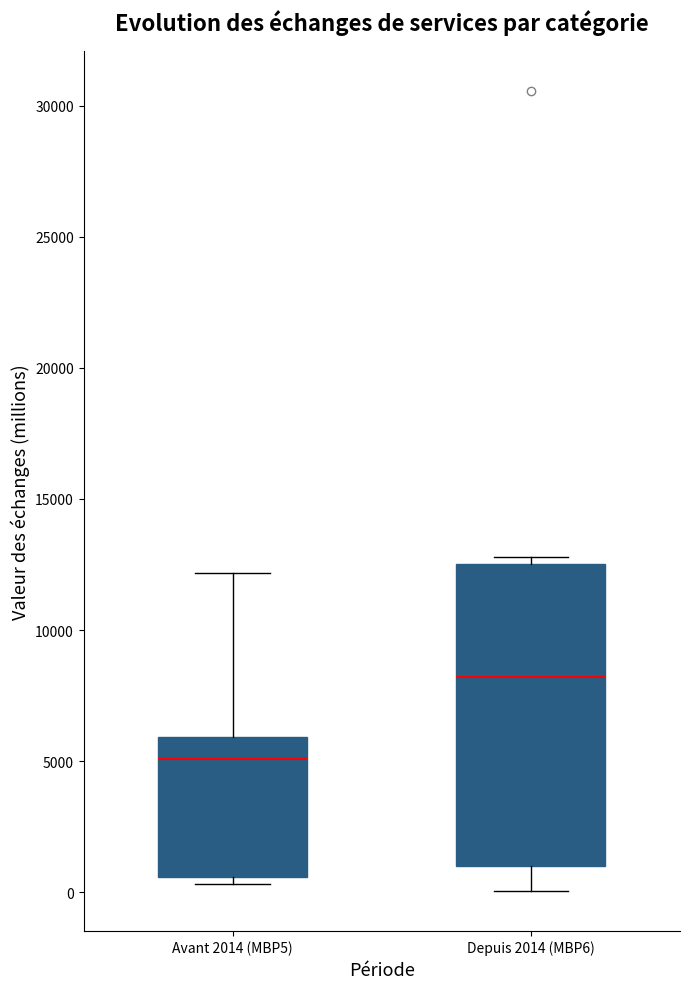

Reading left to right, transcribe this box plot: for each box, give where its median line is, the range the box spans, and where its two whiskers end, as read against the y-axis. The values are not printed on the chart, so give them approximately, as read against the axis.

Avant 2014 (MBP5): median 5000, box 500 to 6000, whiskers 500 (just below the box's lower edge) to 12000
Depuis 2014 (MBP6): median 8000, box 1000 to 12500, whiskers 0 to 13000